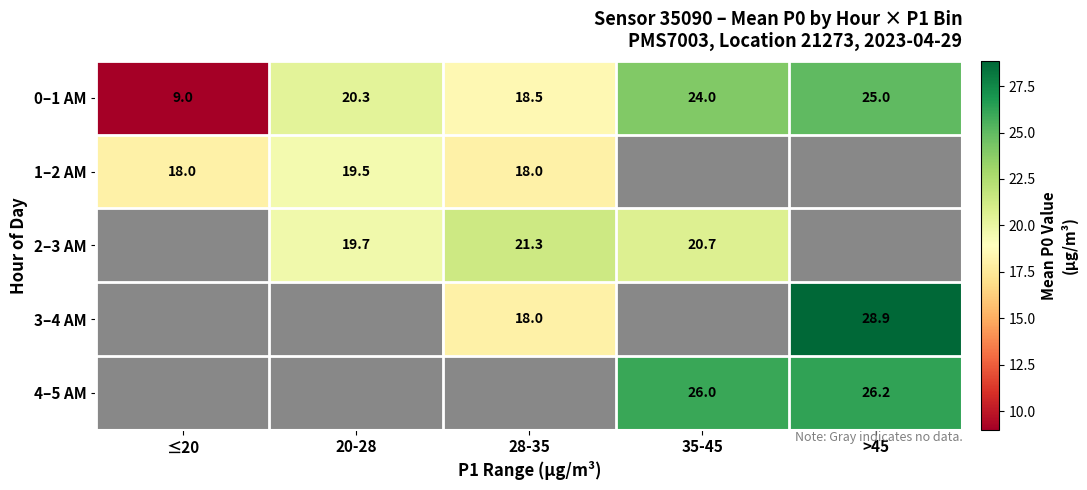

Which label corresponds to the largest value in the chart?

>45